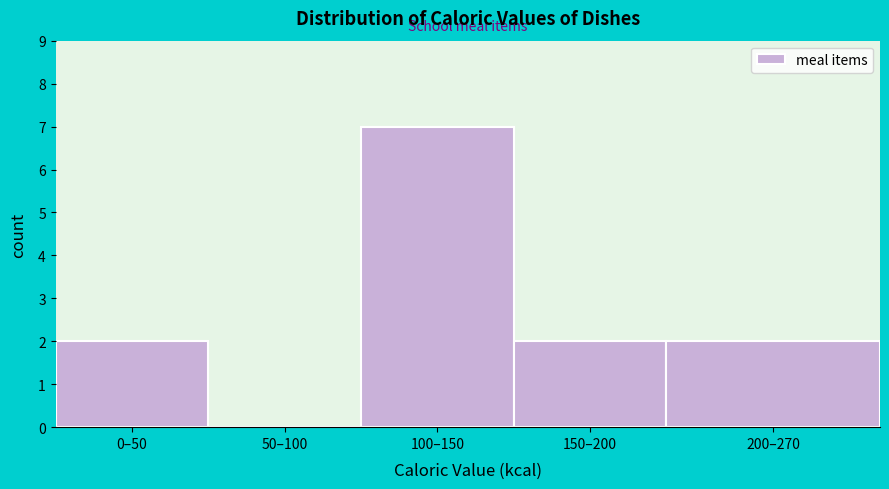

Reading right to left, list all the values displayed in this chart.

200–270=2	150–200=2	100–150=7	50–100=0	0–50=2